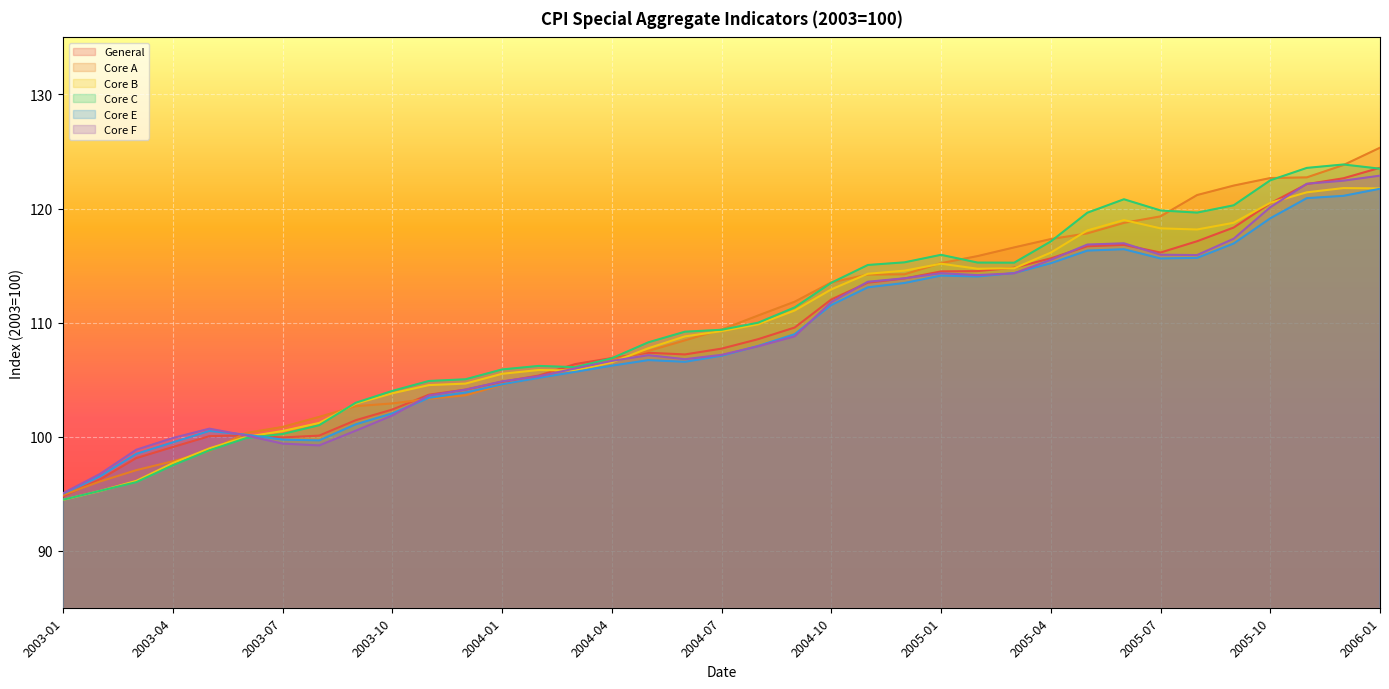

True or false: Core A has more than 0 interior local peaks.

False